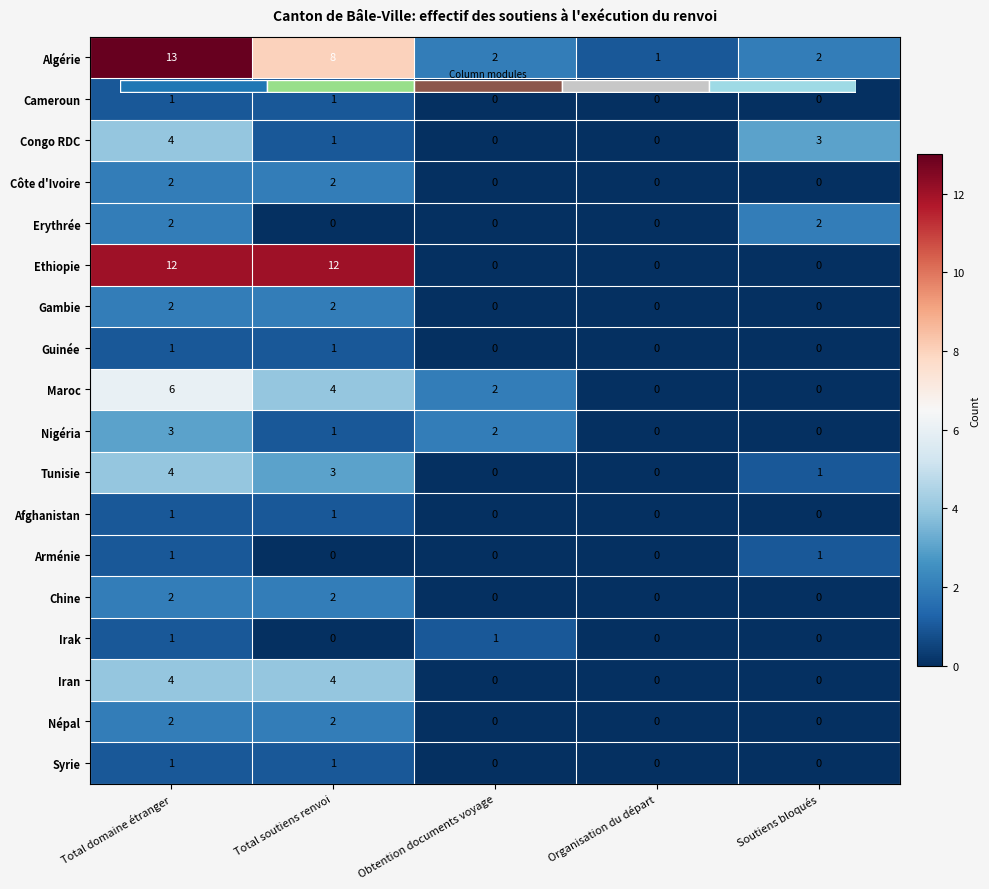

True or false: Nigéria has a value of 4 at Total domaine étranger.

False